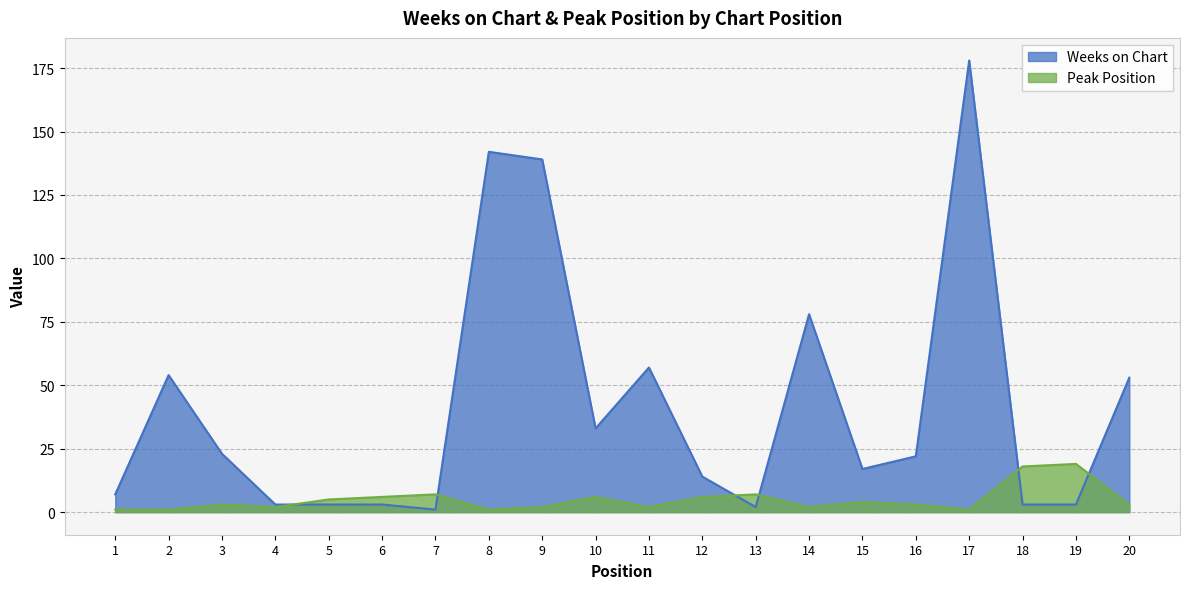

Between 7 and 19, which series saw the biggest shift?

Peak Position